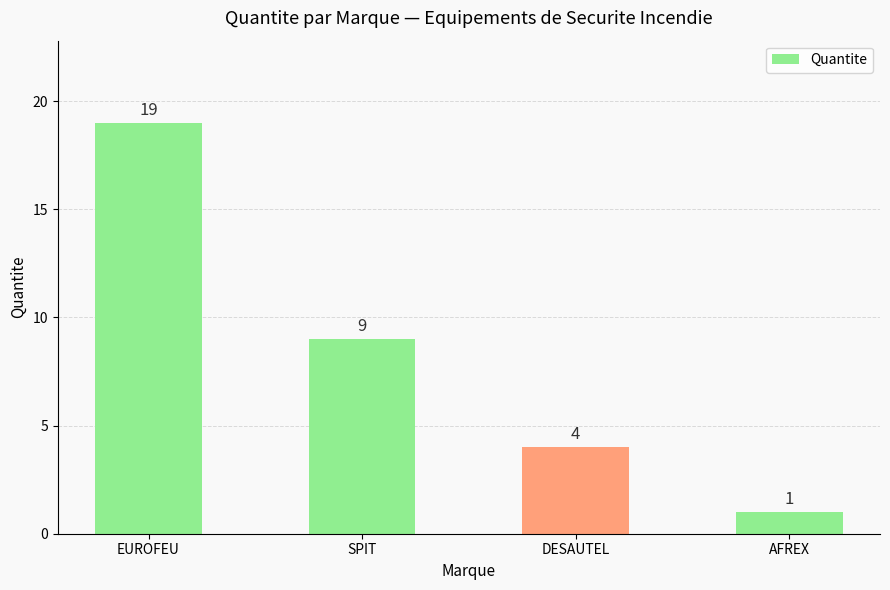

Approximately how many times larger is the value at AFREX compared to SPIT?

0.1